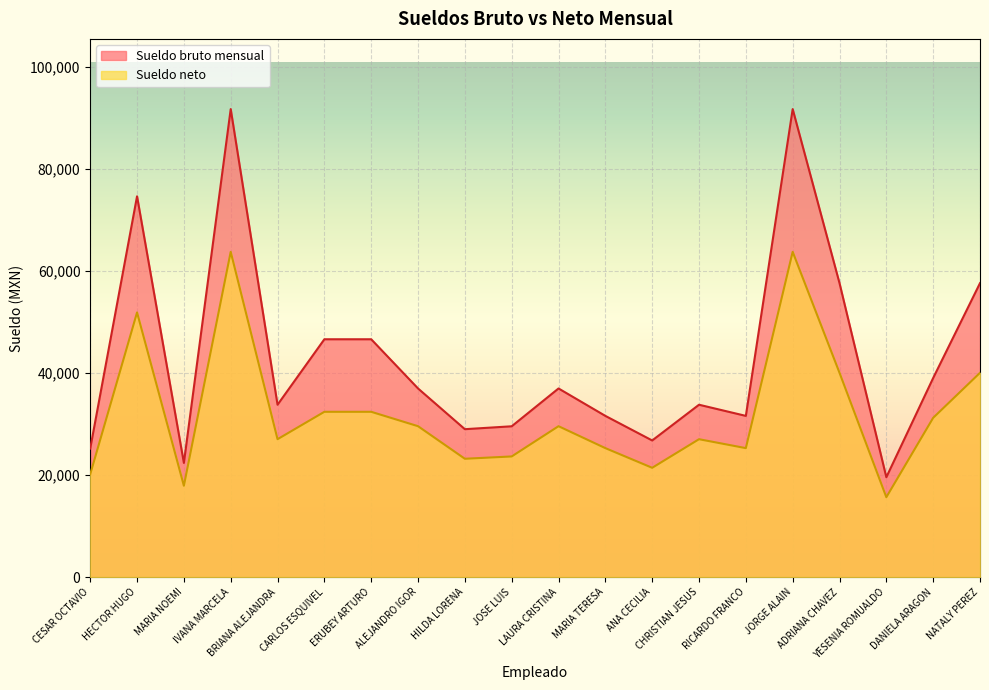

What is the minimum value for Sueldo neto?

15654.5